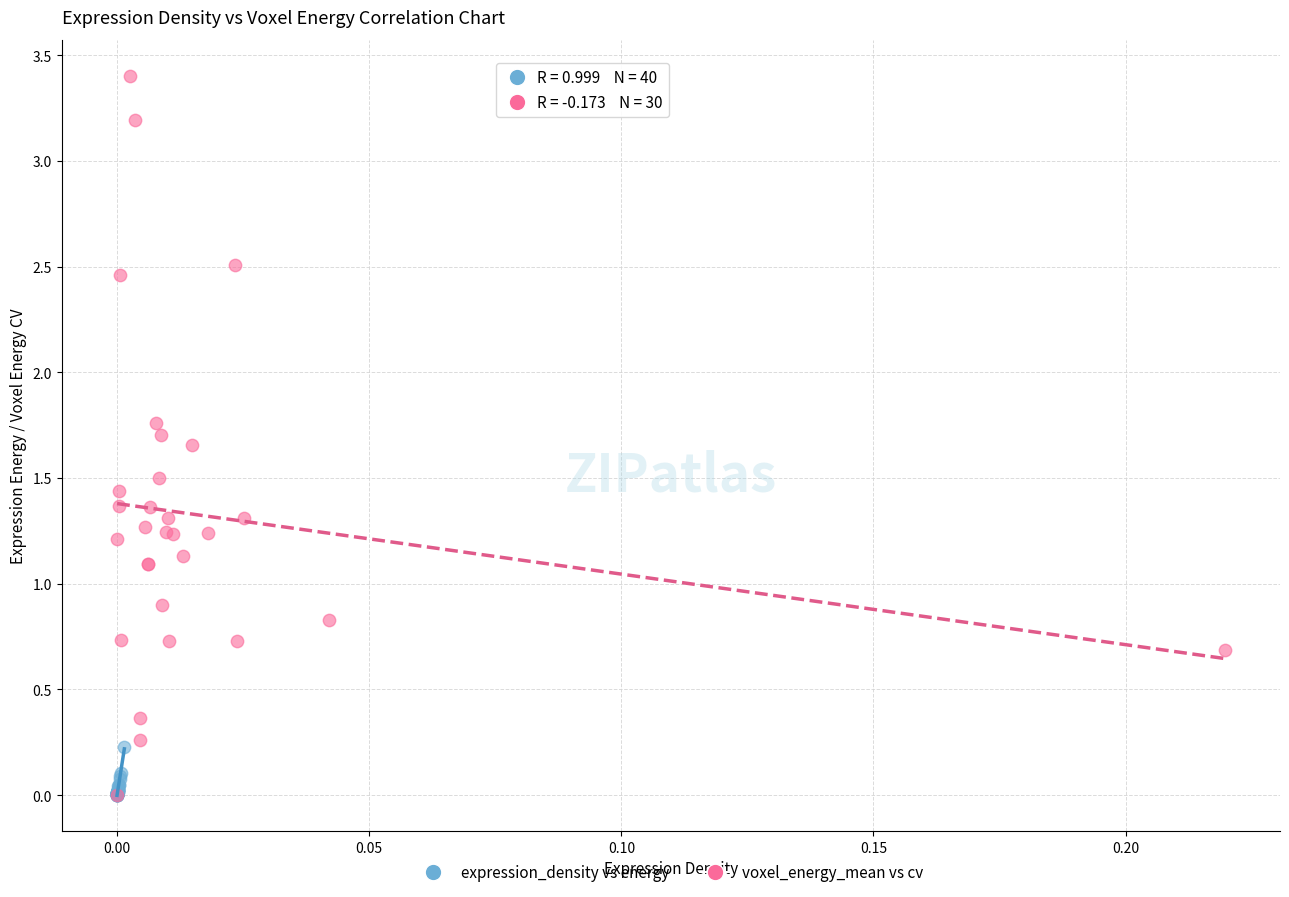

Which series has the largest Y range (max minus min)?

voxel_energy_mean vs cv